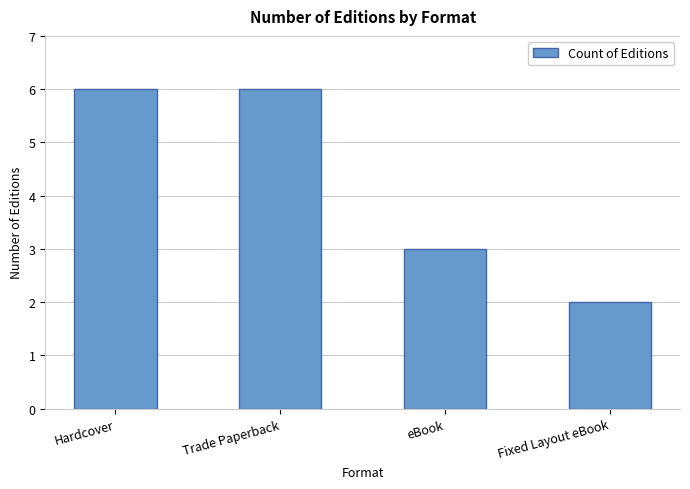

Approximately how many times larger is the value at Fixed Layout eBook compared to Hardcover?

0.3